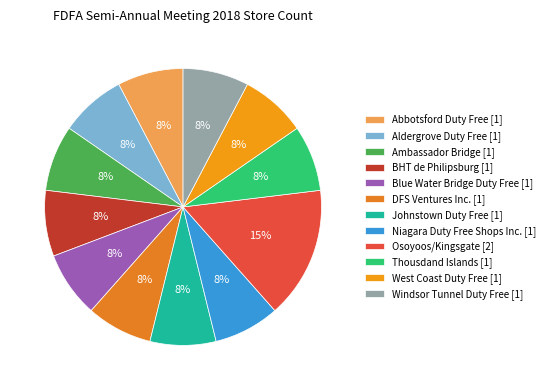

Which slice is the smallest?

Abbotsford Duty Free